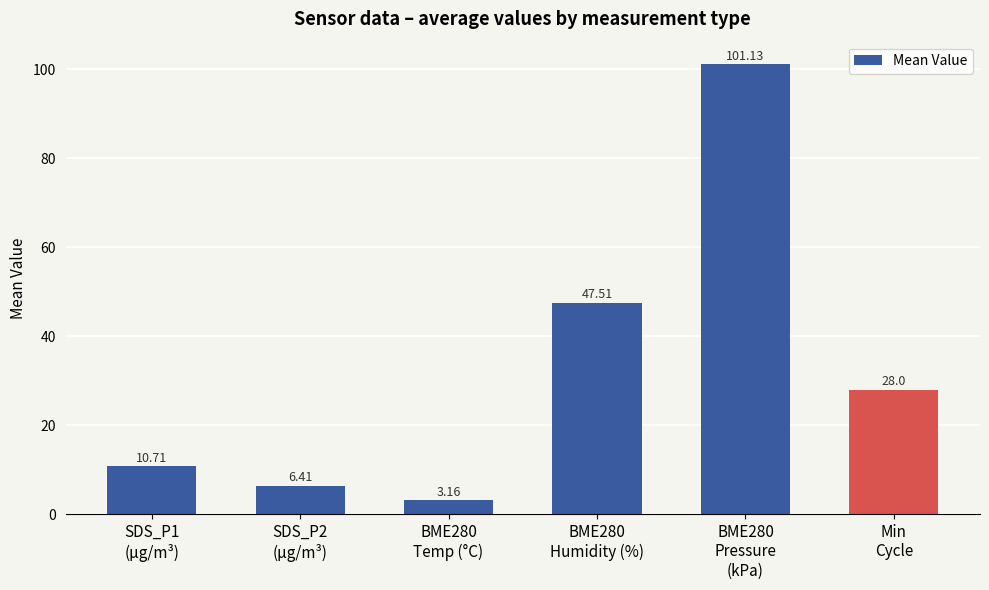

The value at BME280
Humidity (%) is 78.5. True or false?

False